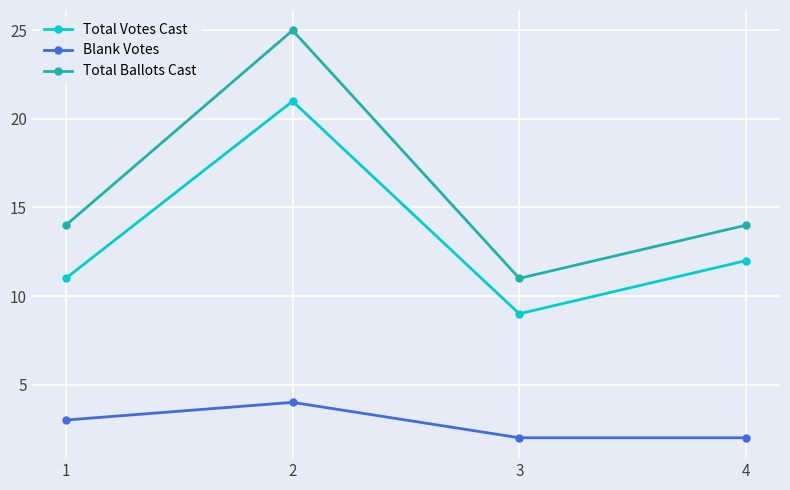

What is the sum of all Total Ballots Cast values?

64